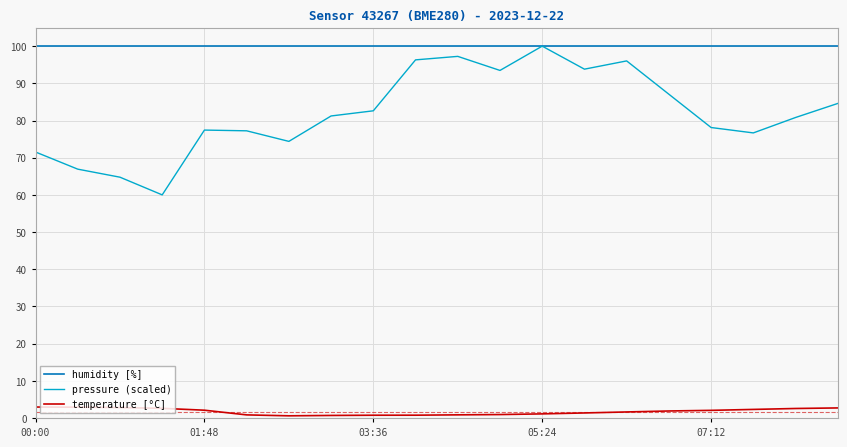

True or false: temperature [°C] and humidity [%] cross at least once.

False